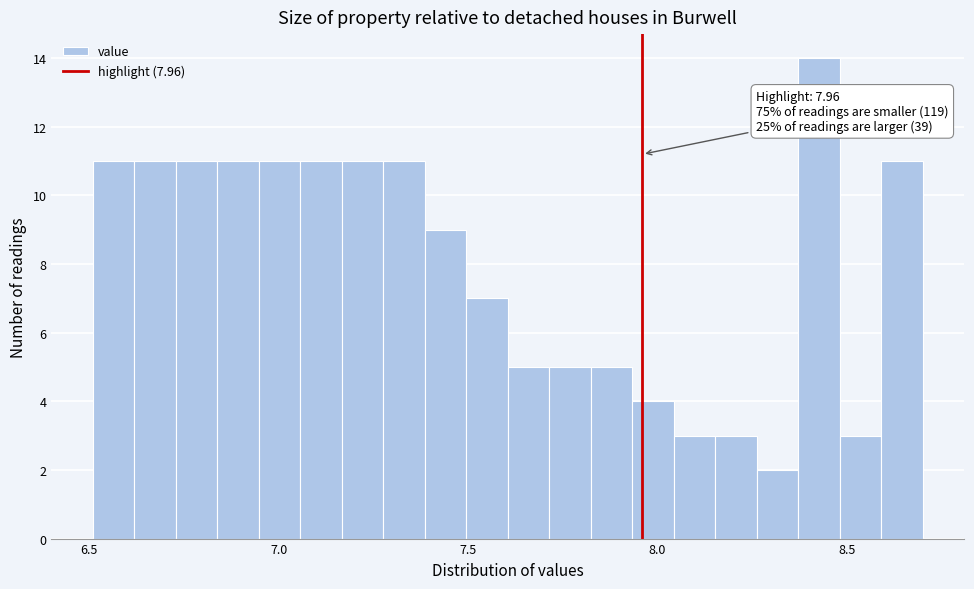

Read against the x-axis, roughly where is the centre of the tallest bar?

8.45